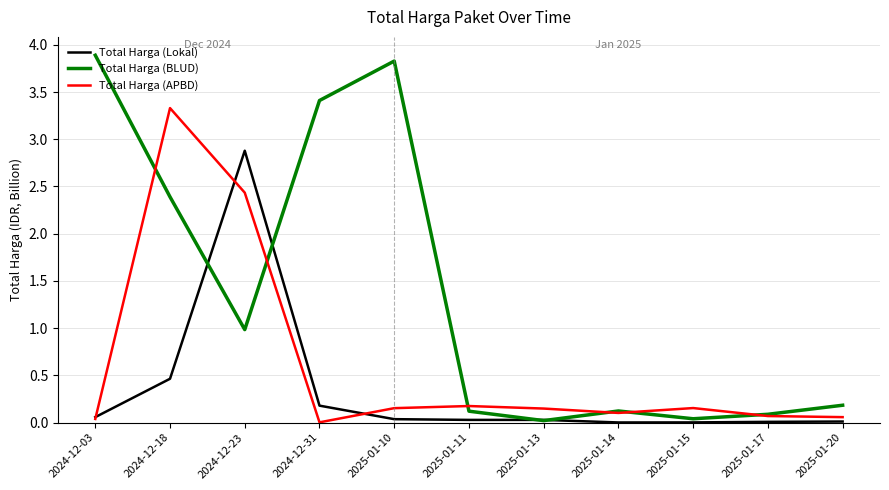

What position from the right is 2024-12-23?

9